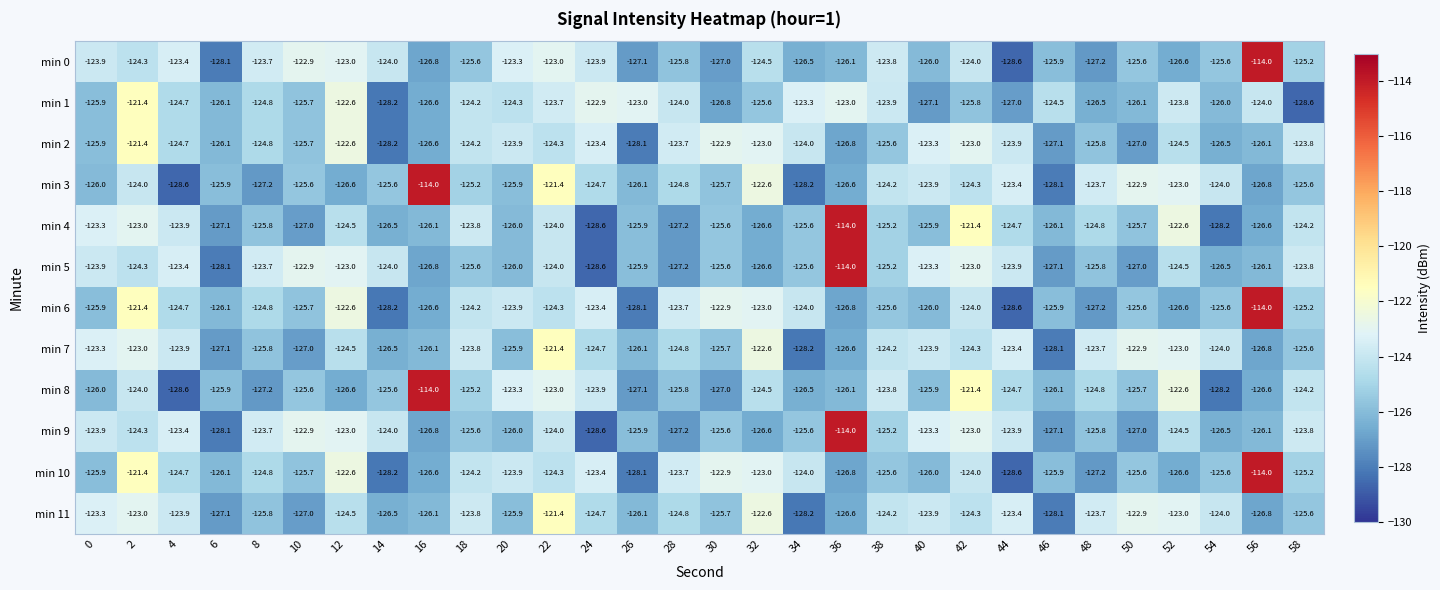

What is the average value of the min 10 series?

-124.8